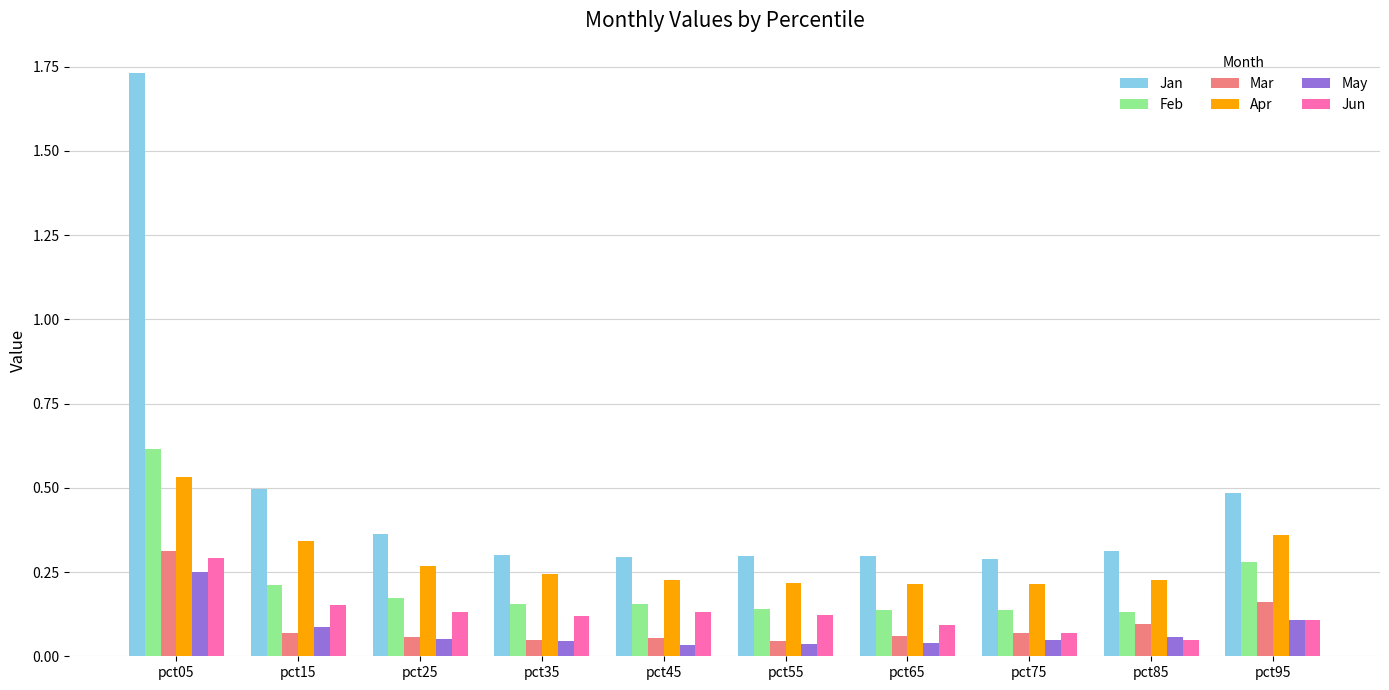

True or false: Feb has a value of 0.2 at pct75.

False